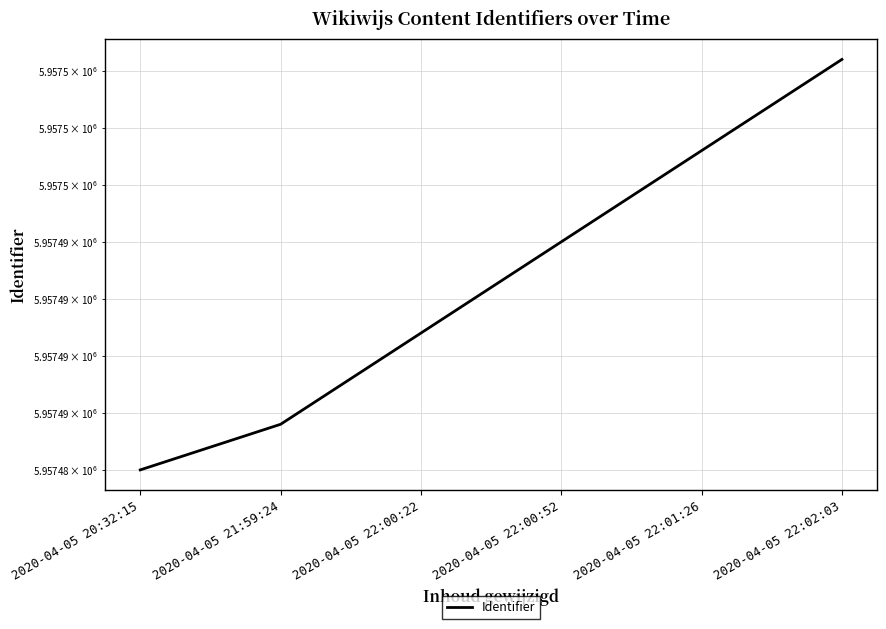

What is the value of the 2nd point from the left?

5957487